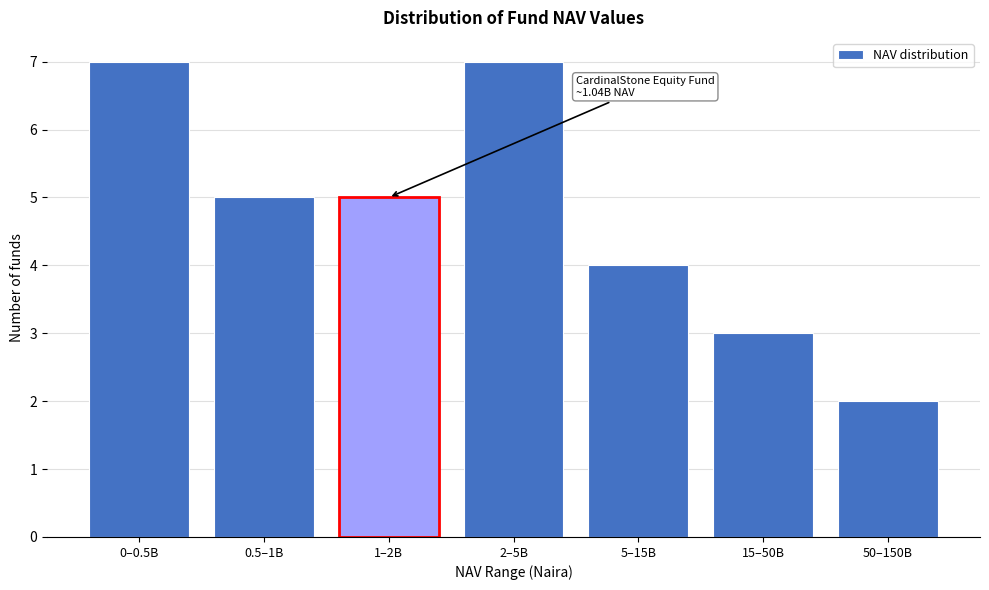

Reading left to right, what are all the values shown in this chart?

0–0.5B=7	0.5–1B=5	1–2B=5	2–5B=7	5–15B=4	15–50B=3	50–150B=2